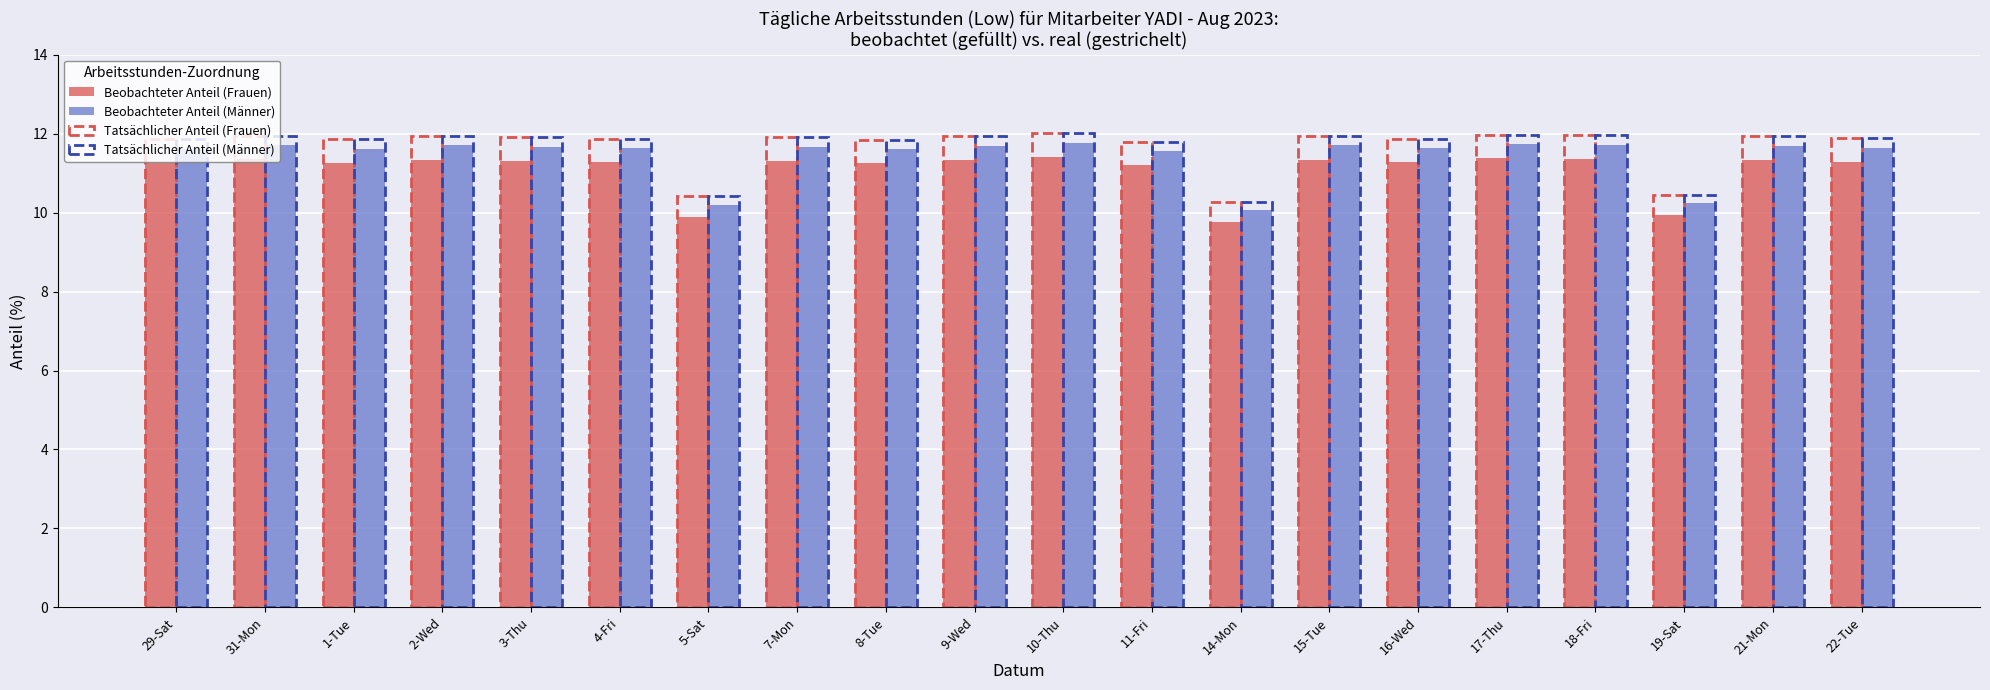

Is the value of Beobachteter Anteil (Frauen) at 16-Wed greater than the value of Beobachteter Anteil (Männer) at 29-Sat?

No